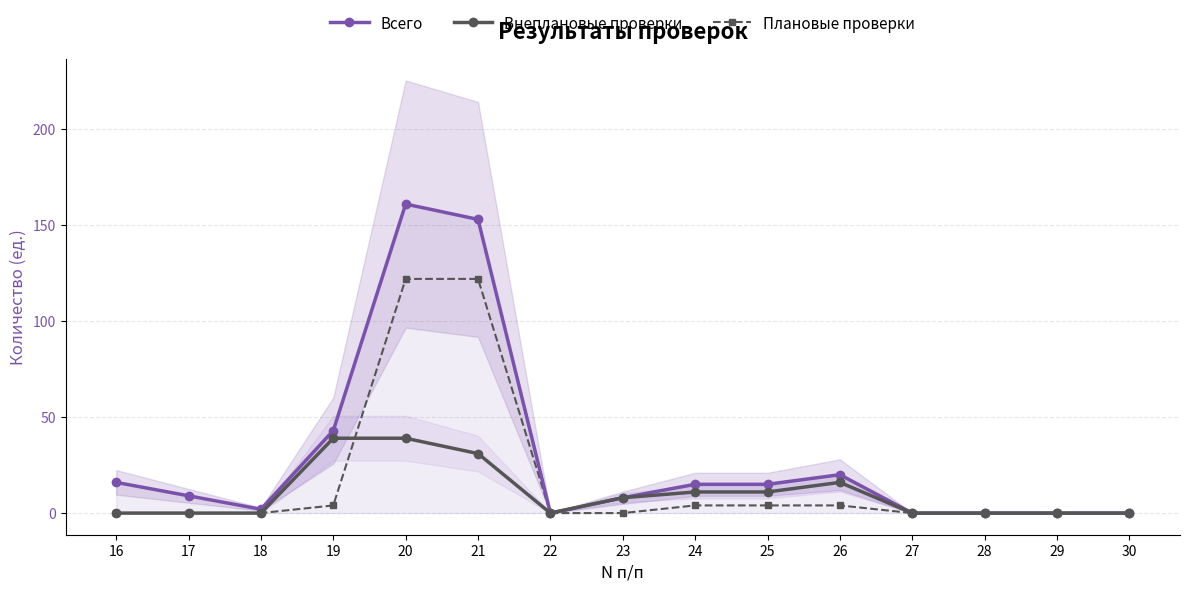

What is the sum of the Плановые проверки values at 16 and 24?

4